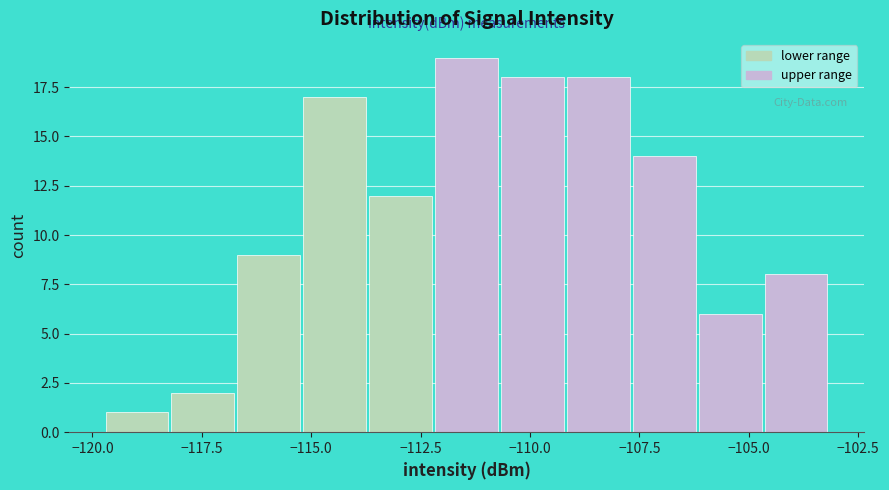

Read against the x-axis, roughly where is the centre of the tallest bar?

-111.5